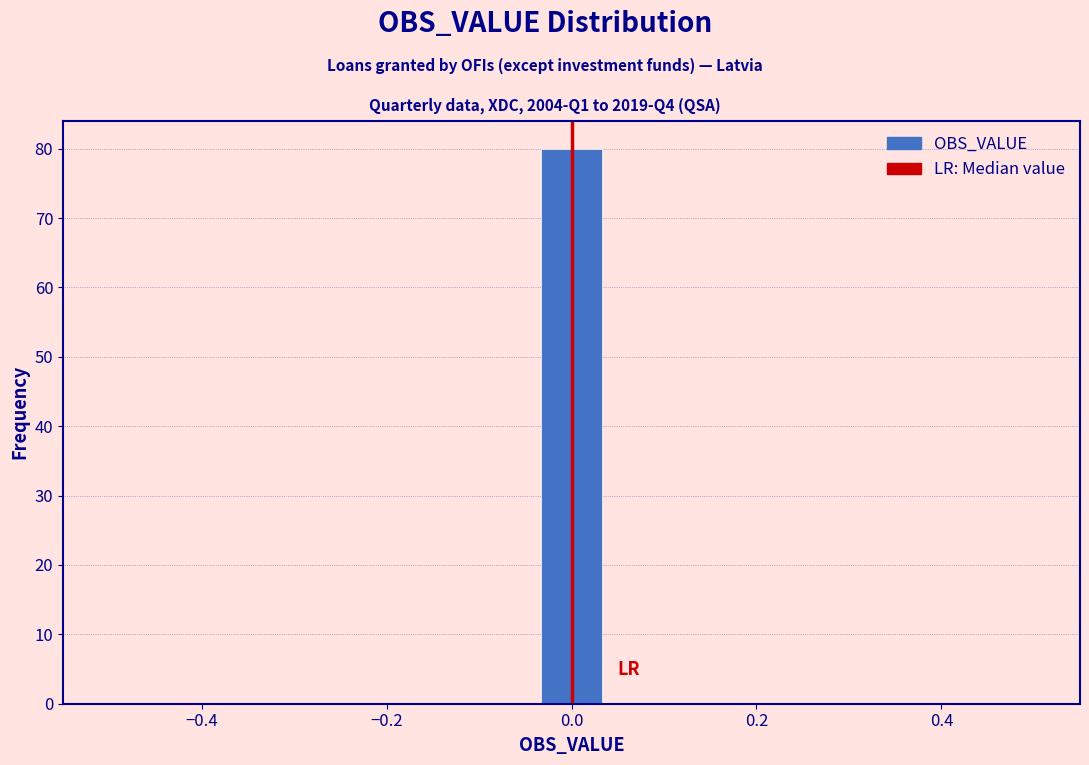

Read against the x-axis, roughly where is the centre of the tallest bar?

0.00